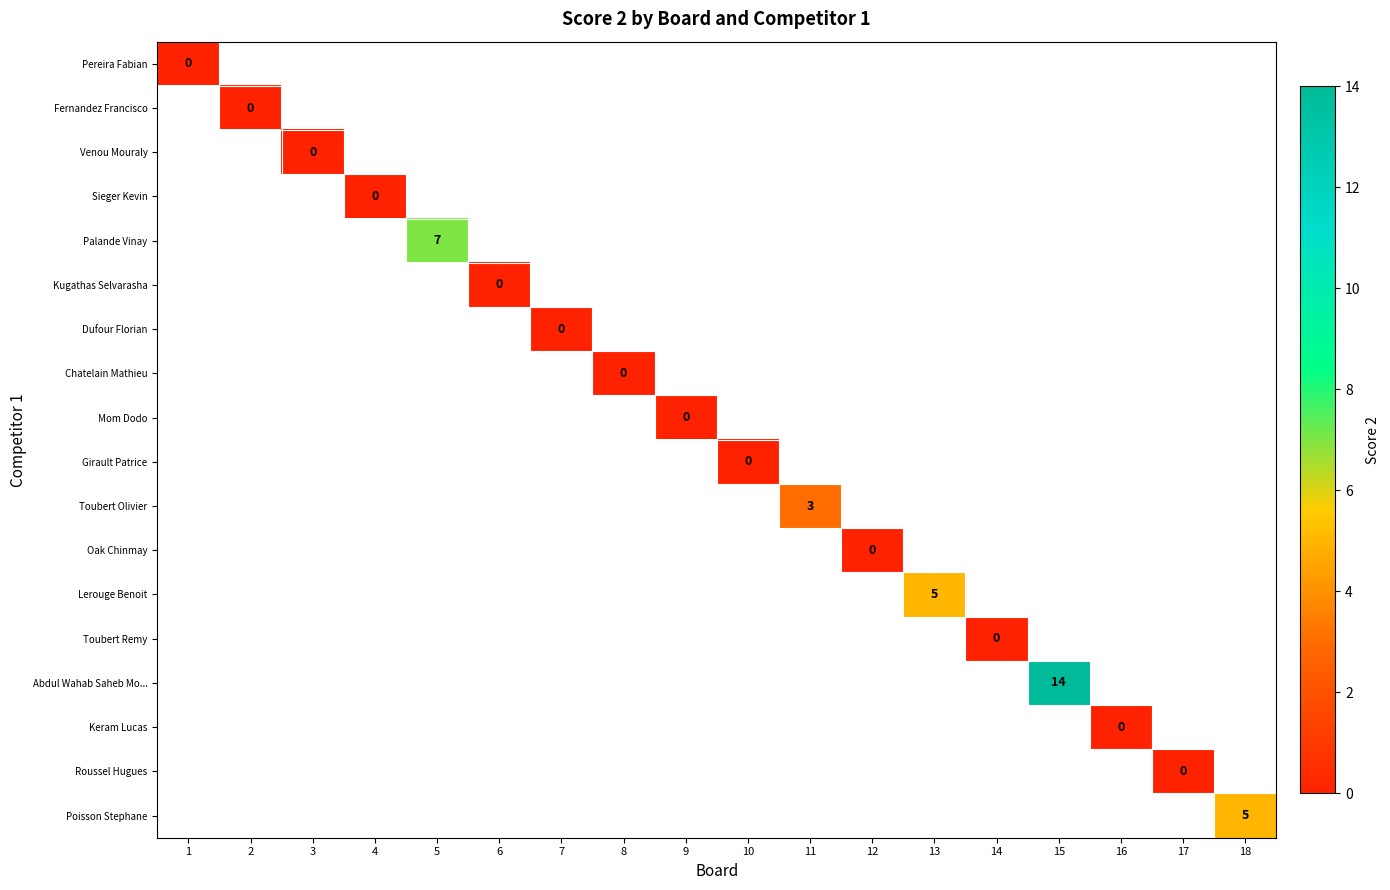

Which label corresponds to the smallest value in the chart?

1